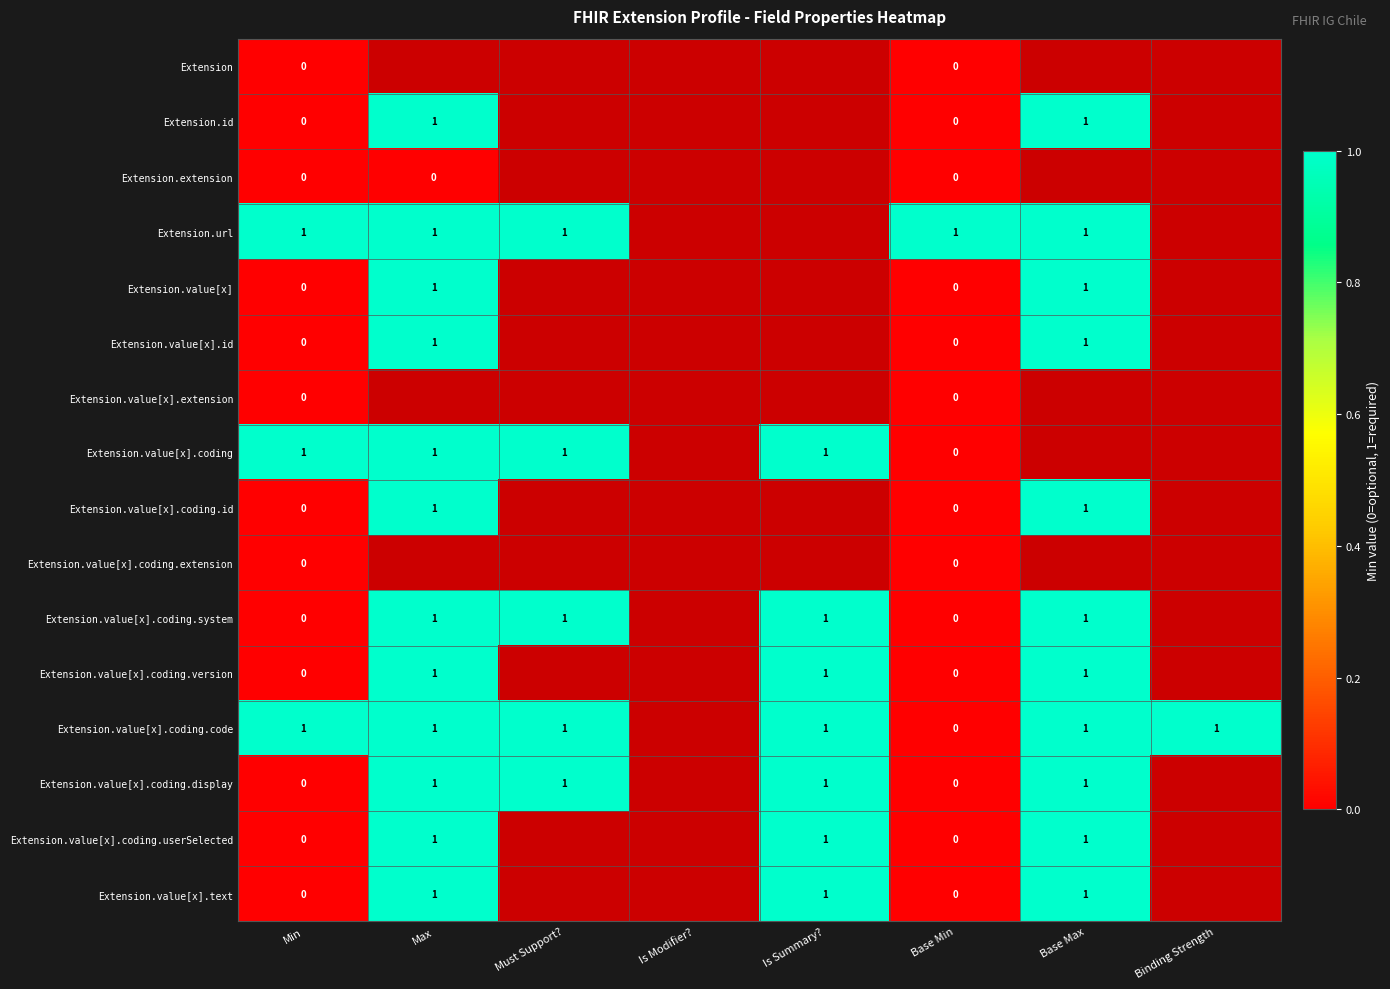

The Extension.id series shows 0 at Max. True or false?

False